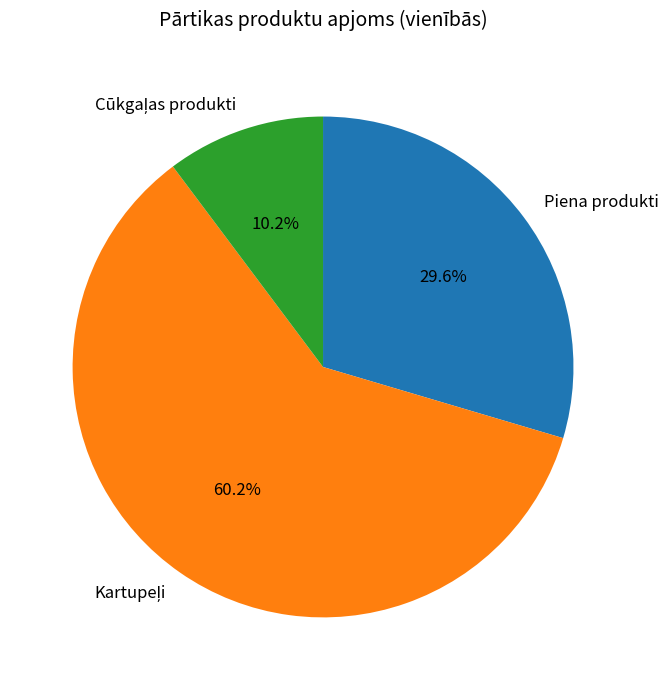

How much of the chart is everything except Piena produkti?

70.4%